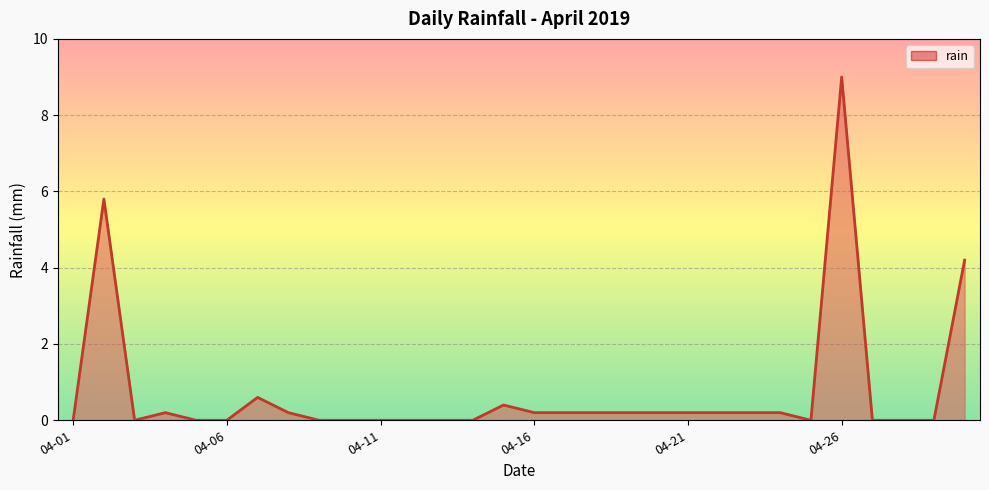

What is the maximum value shown in the chart?

9.0